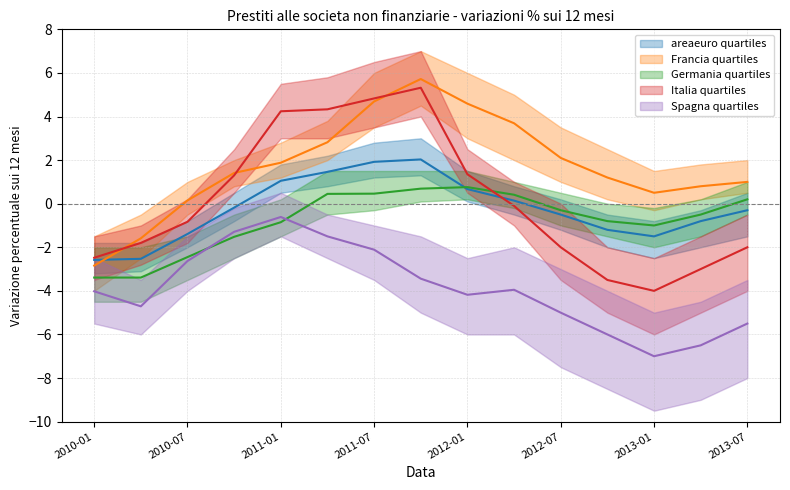

How many distinct data groups are displayed?

5